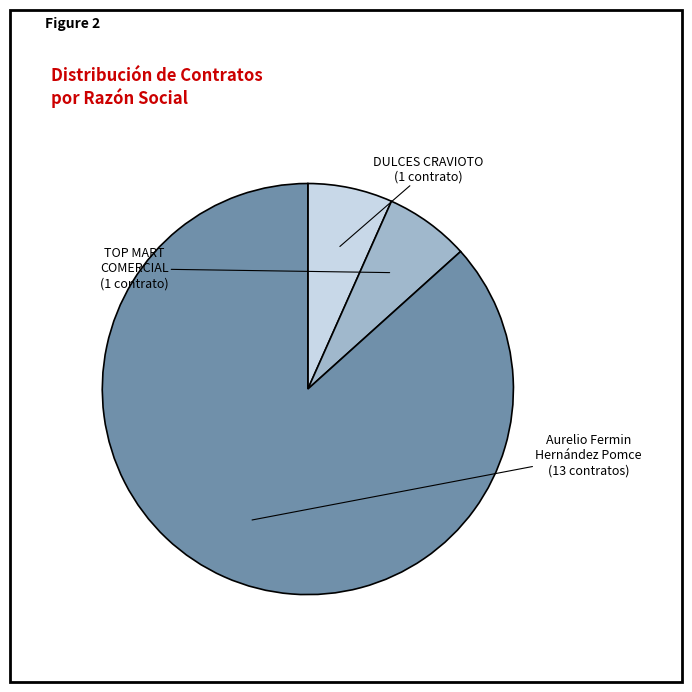

Is there a majority slice in this chart?

Yes